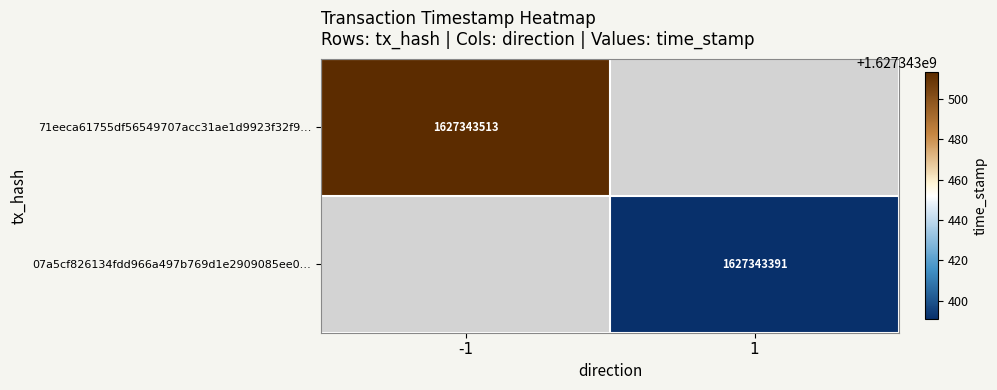

The 71eeca61755df56549707acc31ae1d9923f32f9 series shows 0 at -1. True or false?

False